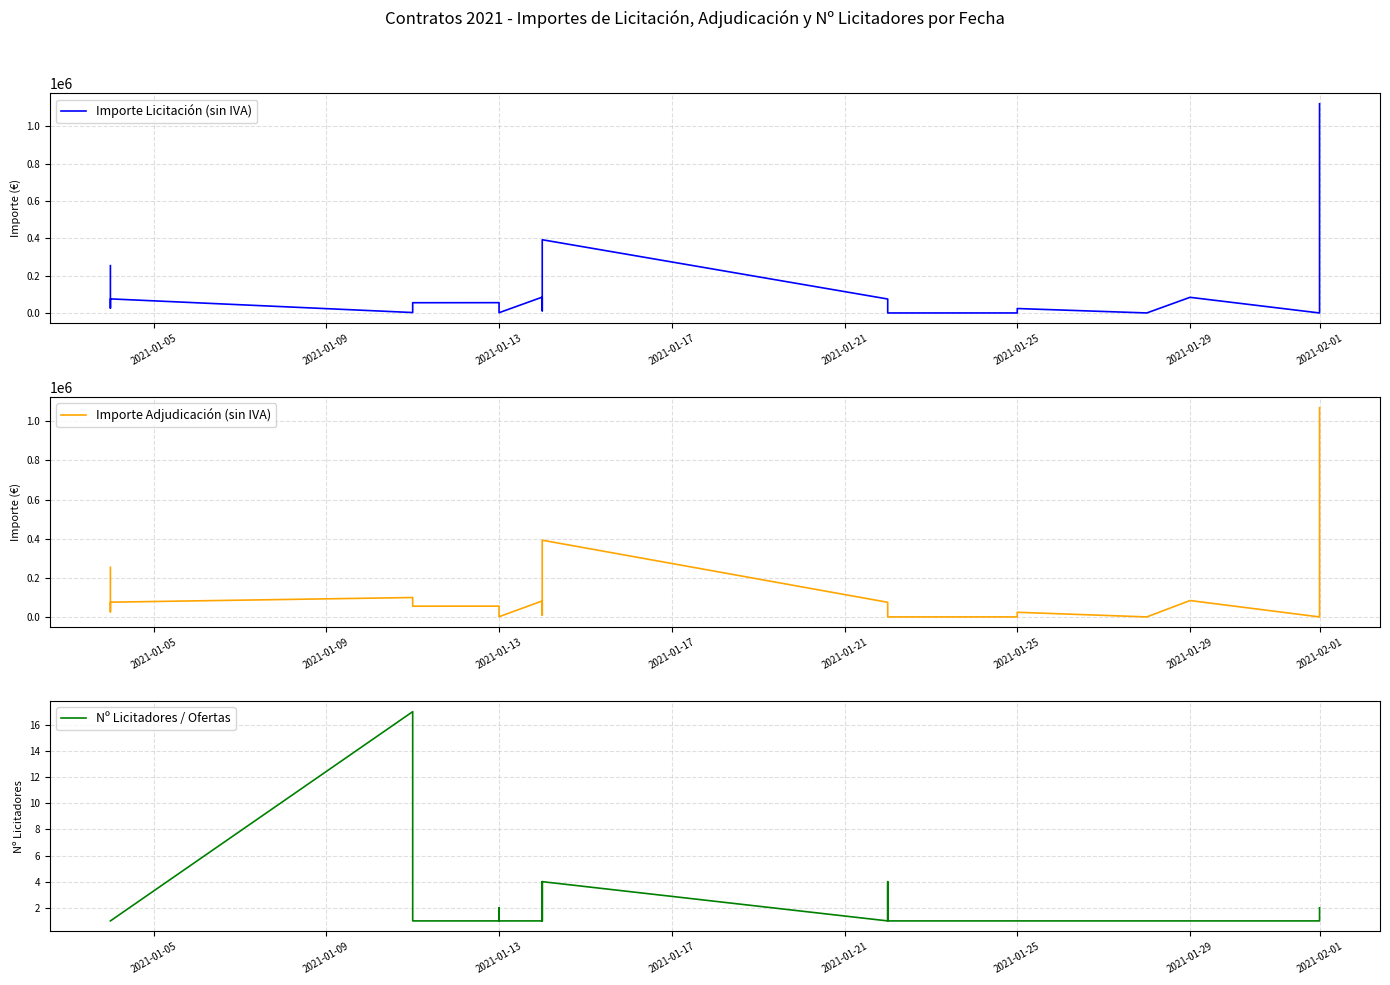

Which series has the largest total across all categories?

Importe Licitación (sin IVA)